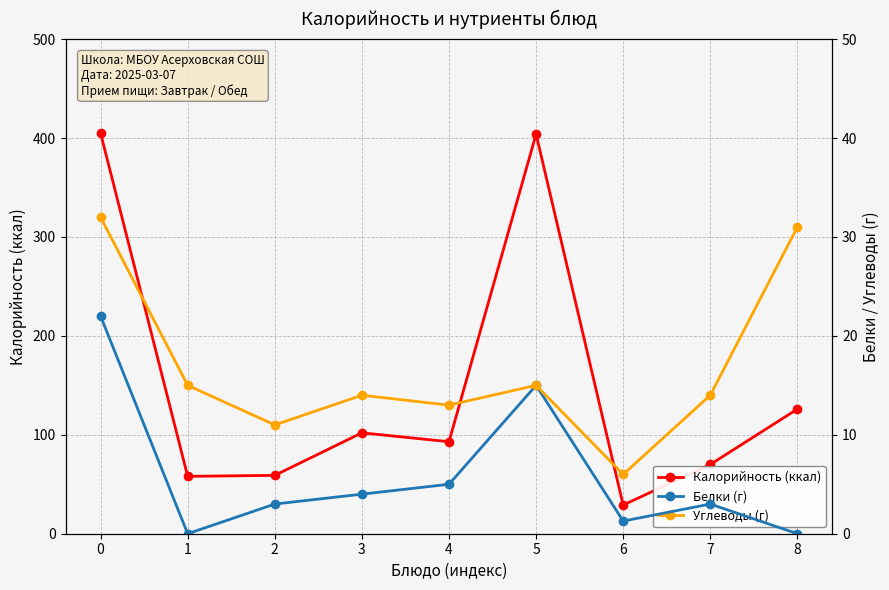

What is the total value across all series at 7?

87.0